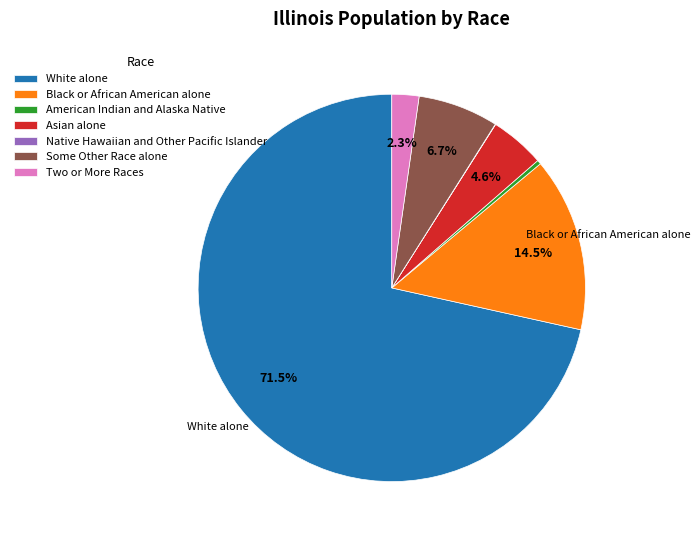

To the nearest percent, what portion does Two or More Races represent?

2%